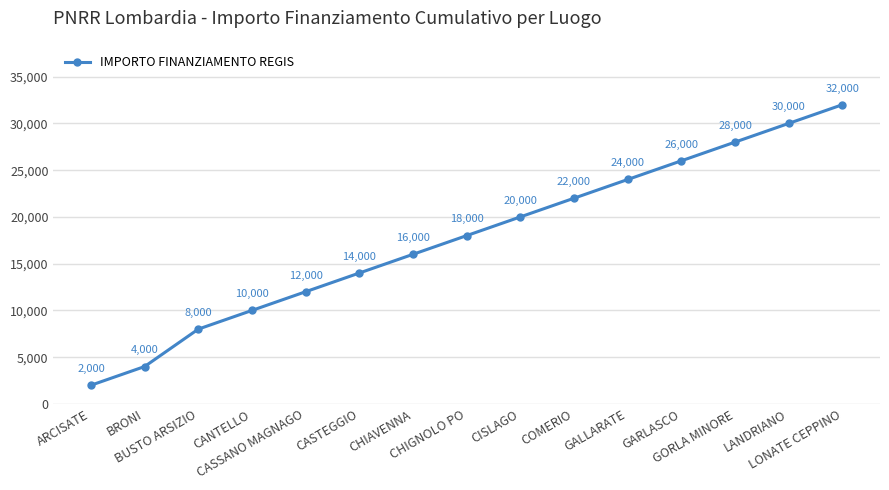

What is the label of the 5th point from the left?

CASSANO MAGNAGO